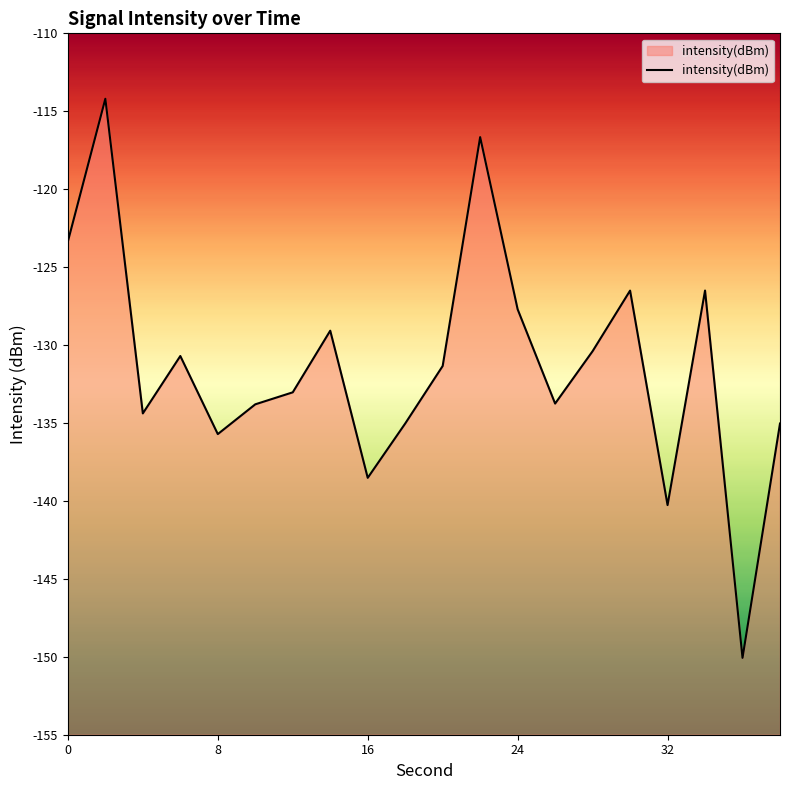

What is the smallest value displayed?

-150.1